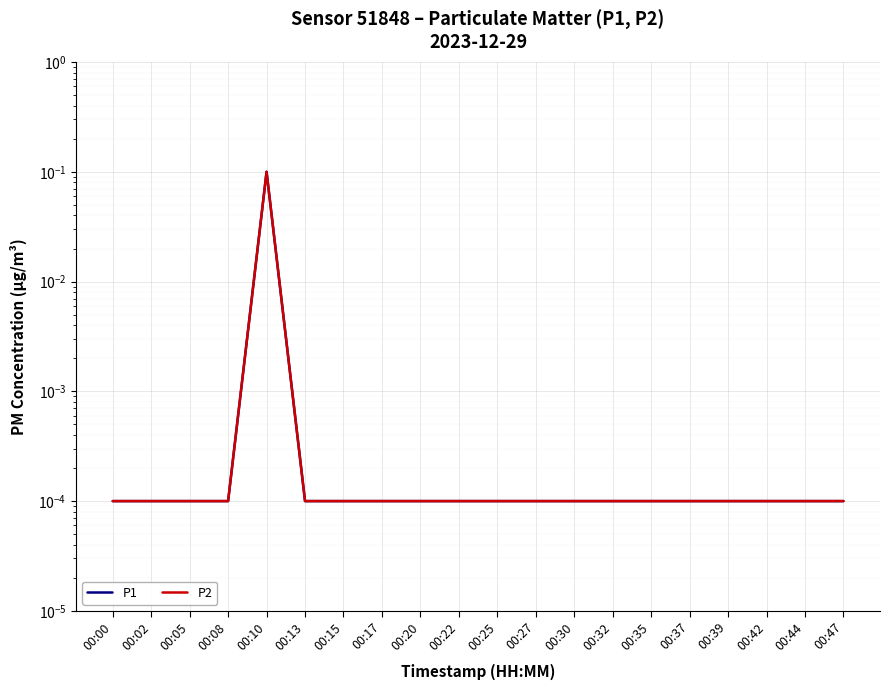

Reading right to left, extract all data points from this chart.

P1: 0.0	0.0	0.0	0.0	0.0	0.0	0.0	0.0	0.0	0.0	0.0	0.0	0.0	0.0	0.0	0.1	0.0	0.0	0.0	0.0
P2: 0.0	0.0	0.0	0.0	0.0	0.0	0.0	0.0	0.0	0.0	0.0	0.0	0.0	0.0	0.0	0.1	0.0	0.0	0.0	0.0